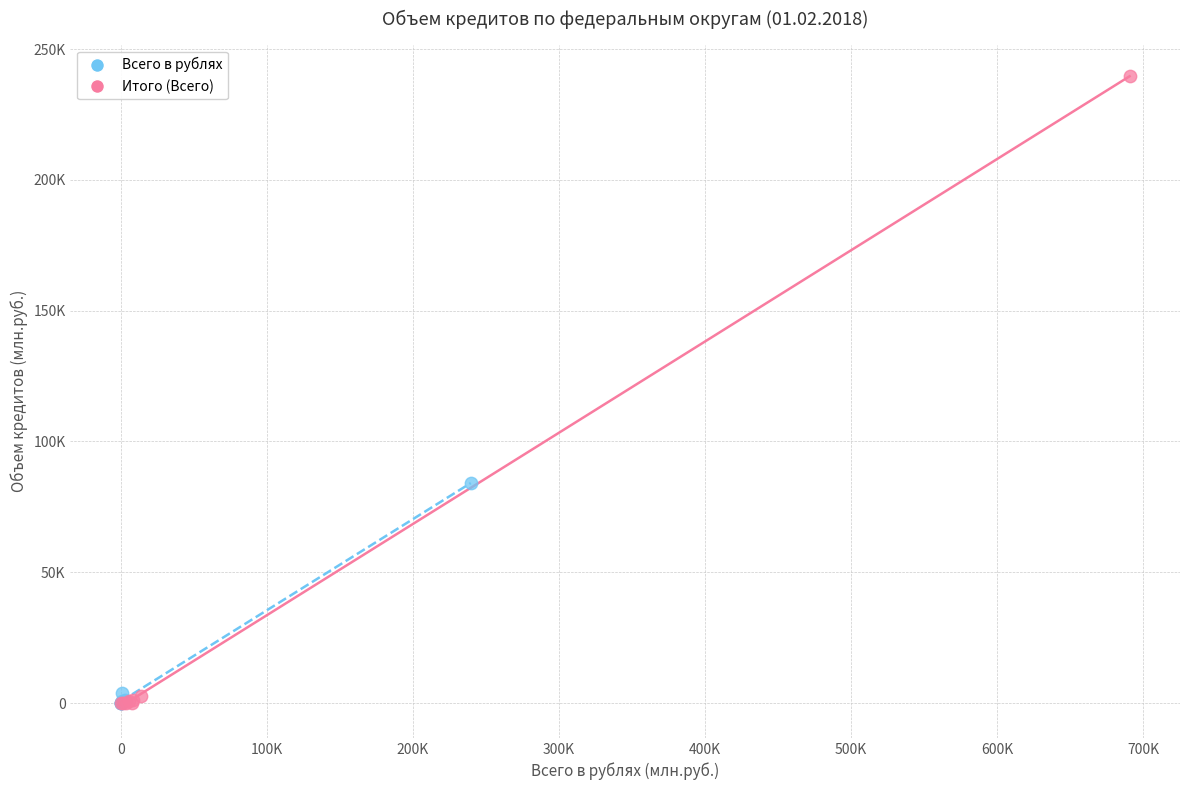

Which series contains the highest Y value?

Итого (Всего)